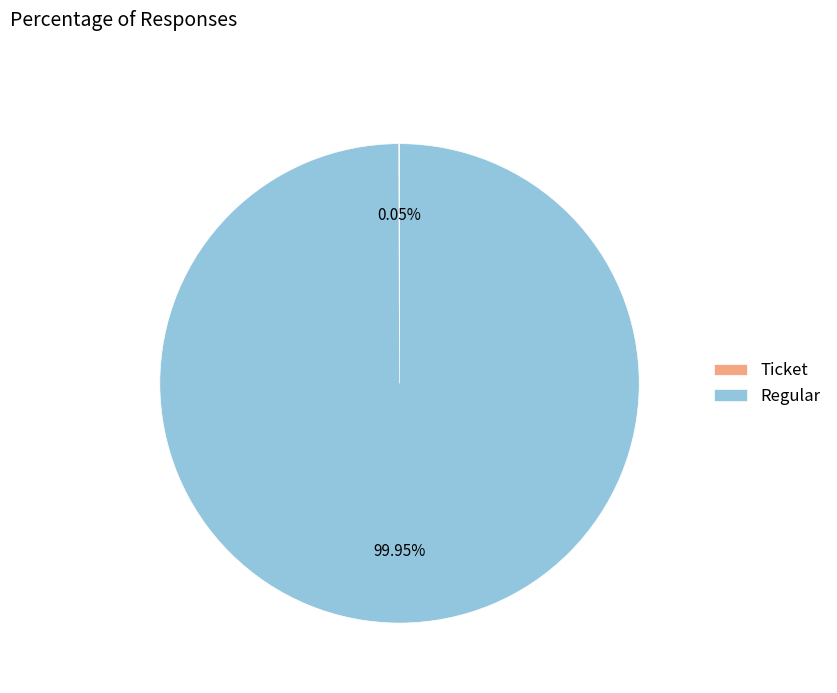

Which slice is the largest?

Regular